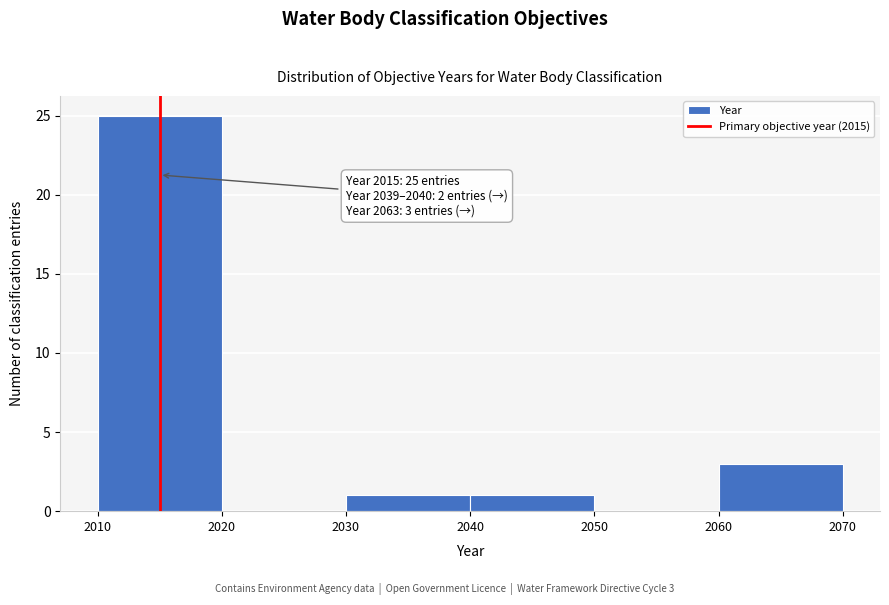

Which range on the x-axis has the tallest bar?

2010 to 2020